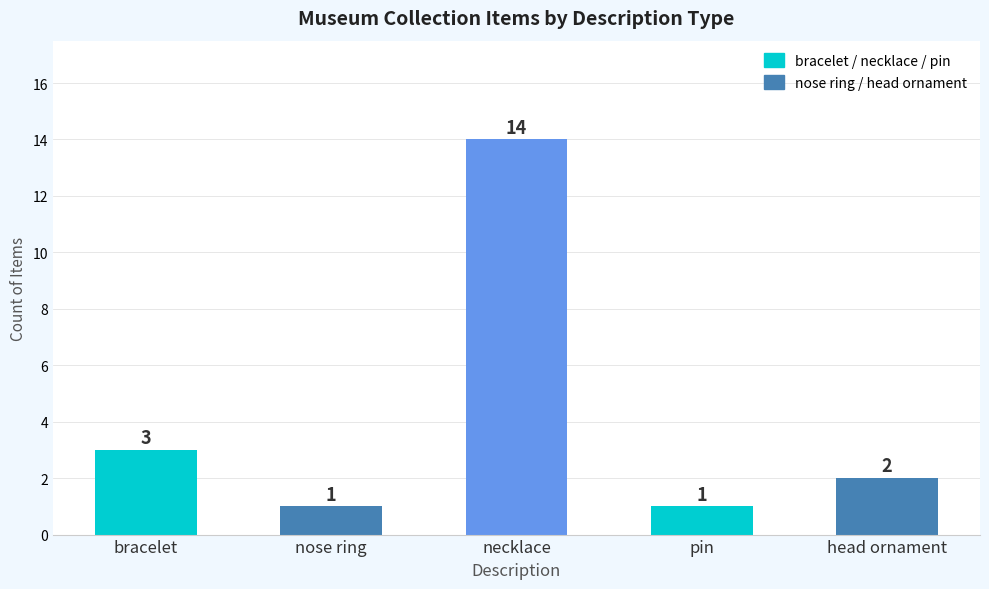

Reading left to right, extract all data points from this chart.

3	1	14	1	2